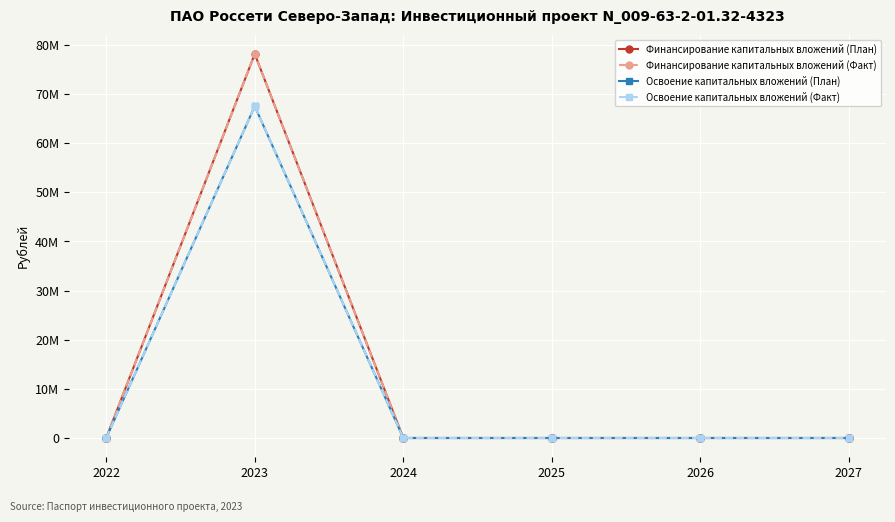

True or false: Освоение капитальных вложений (План) and Освоение капитальных вложений (Факт) intersect in this chart.

False